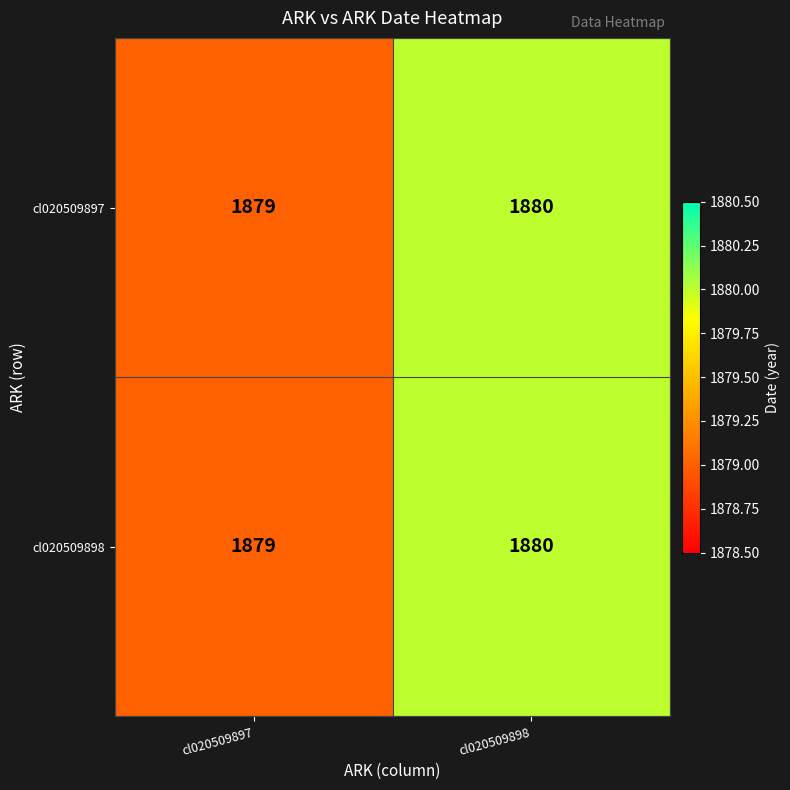

What is the sum of the cl020509897 values at cl020509897 and cl020509898?

3759